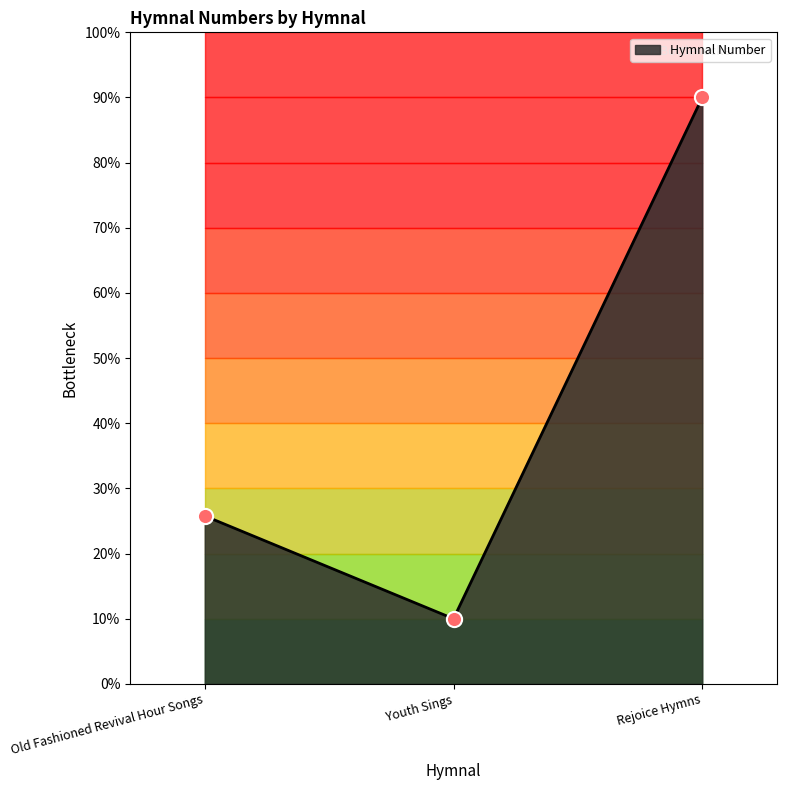

Approximately how many times larger is the value at Old Fashioned Revival Hour Songs compared to Youth Sings?

2.6